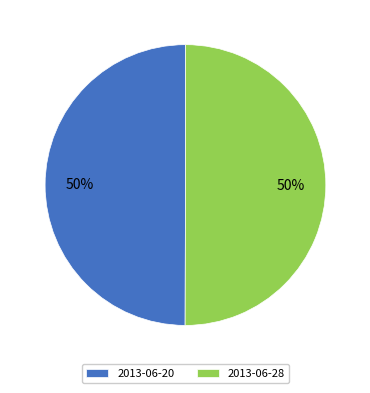

Combined, do 2013-06-28 and 2013-06-20 account for over 50%?

Yes